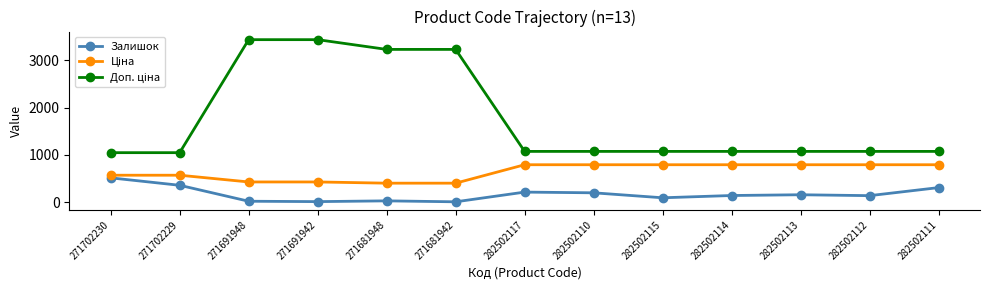

What is the maximum value shown in the chart?

3434.6